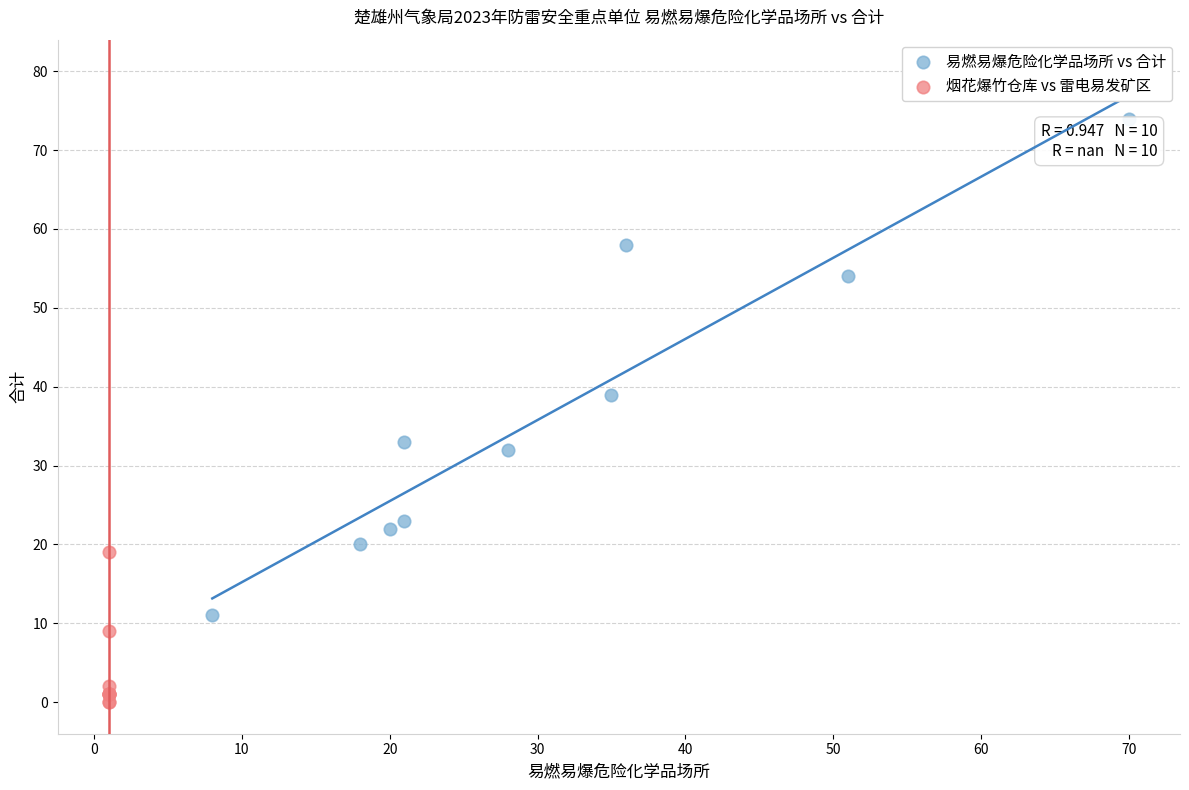

Which series reaches the maximum Y coordinate?

易燃易爆危险化学品场所 vs 合计